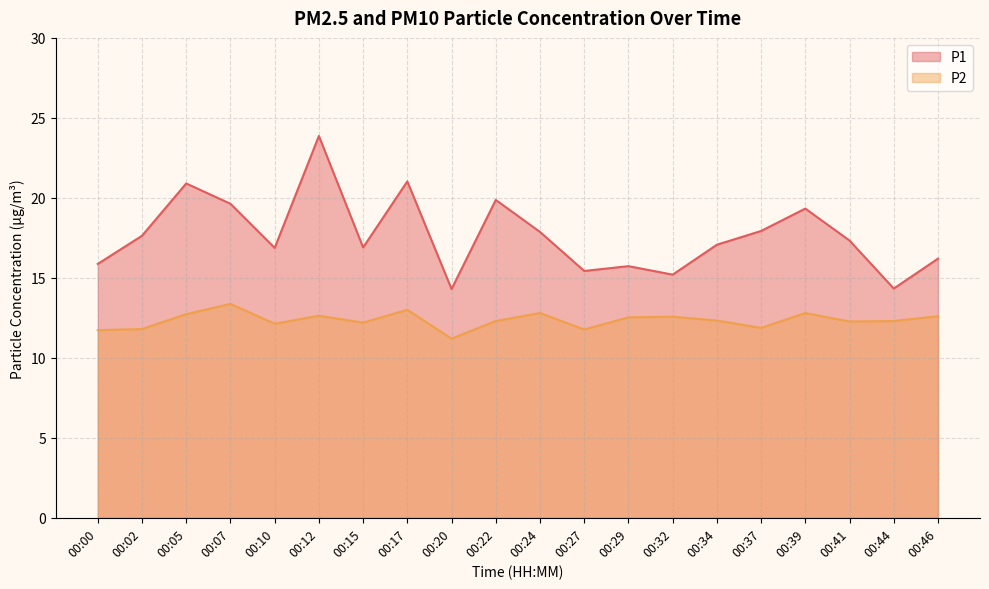

What is the sum of the P2 values at 00:29 and 00:12?

25.2